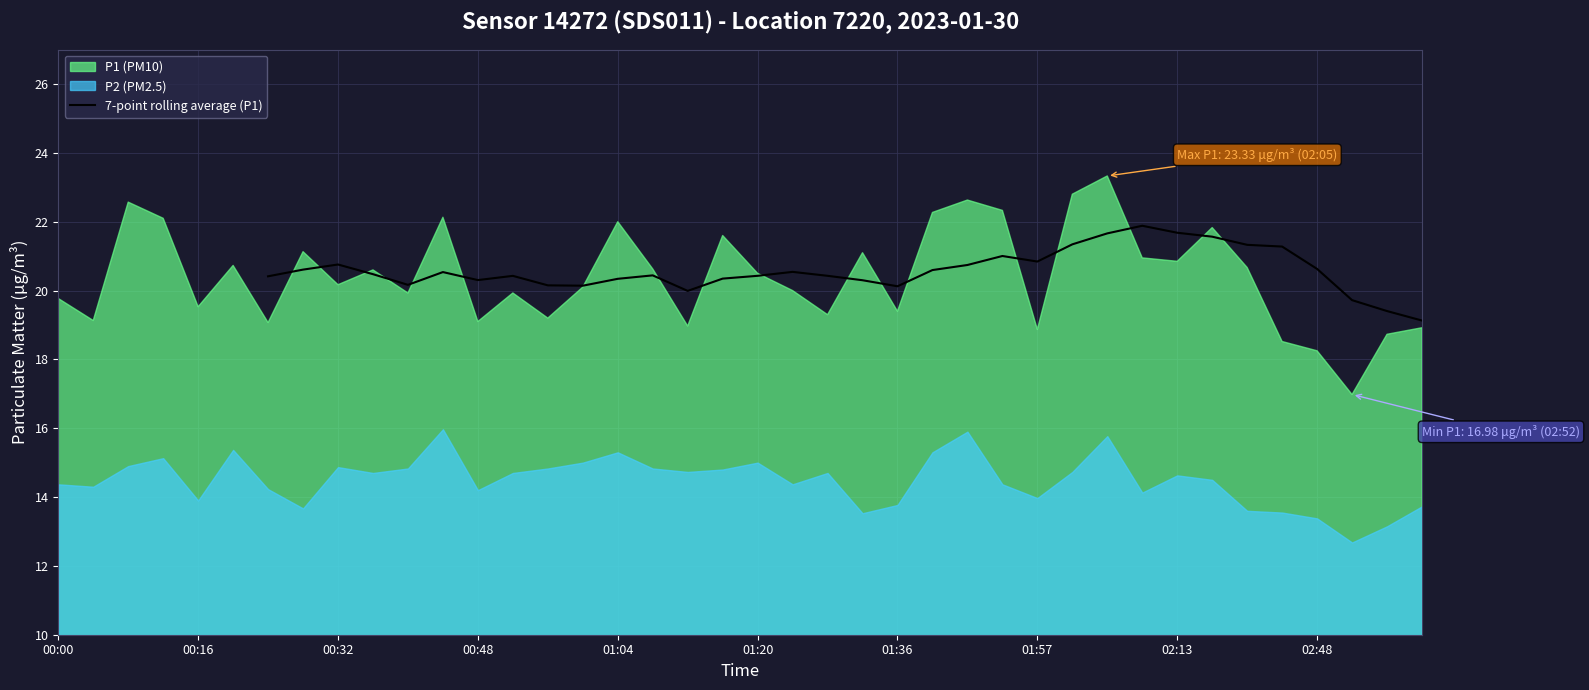

The 7-point rolling average (P1) series shows 32.8 at 02:48. True or false?

False